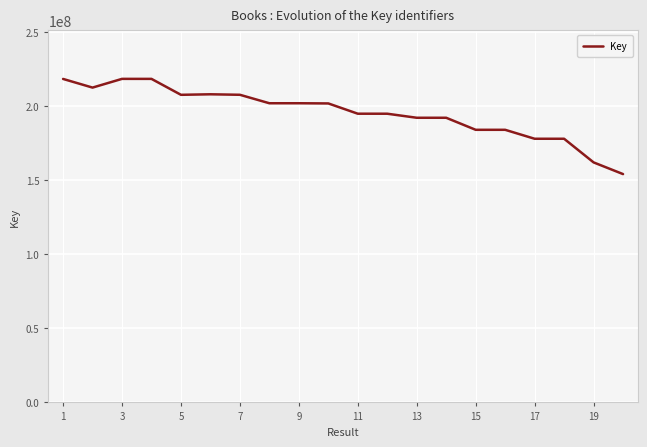

What is the difference between the maximum and minimum values?

64259117